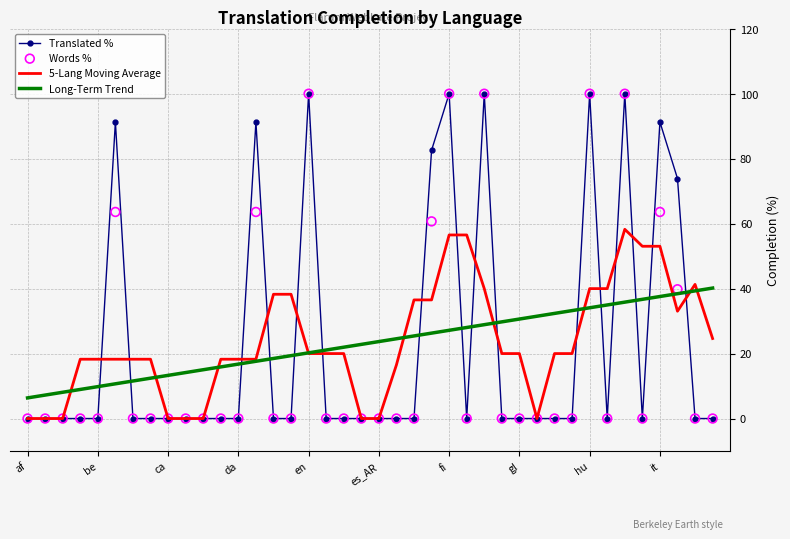

At which category is the sum across all series the highest?

34